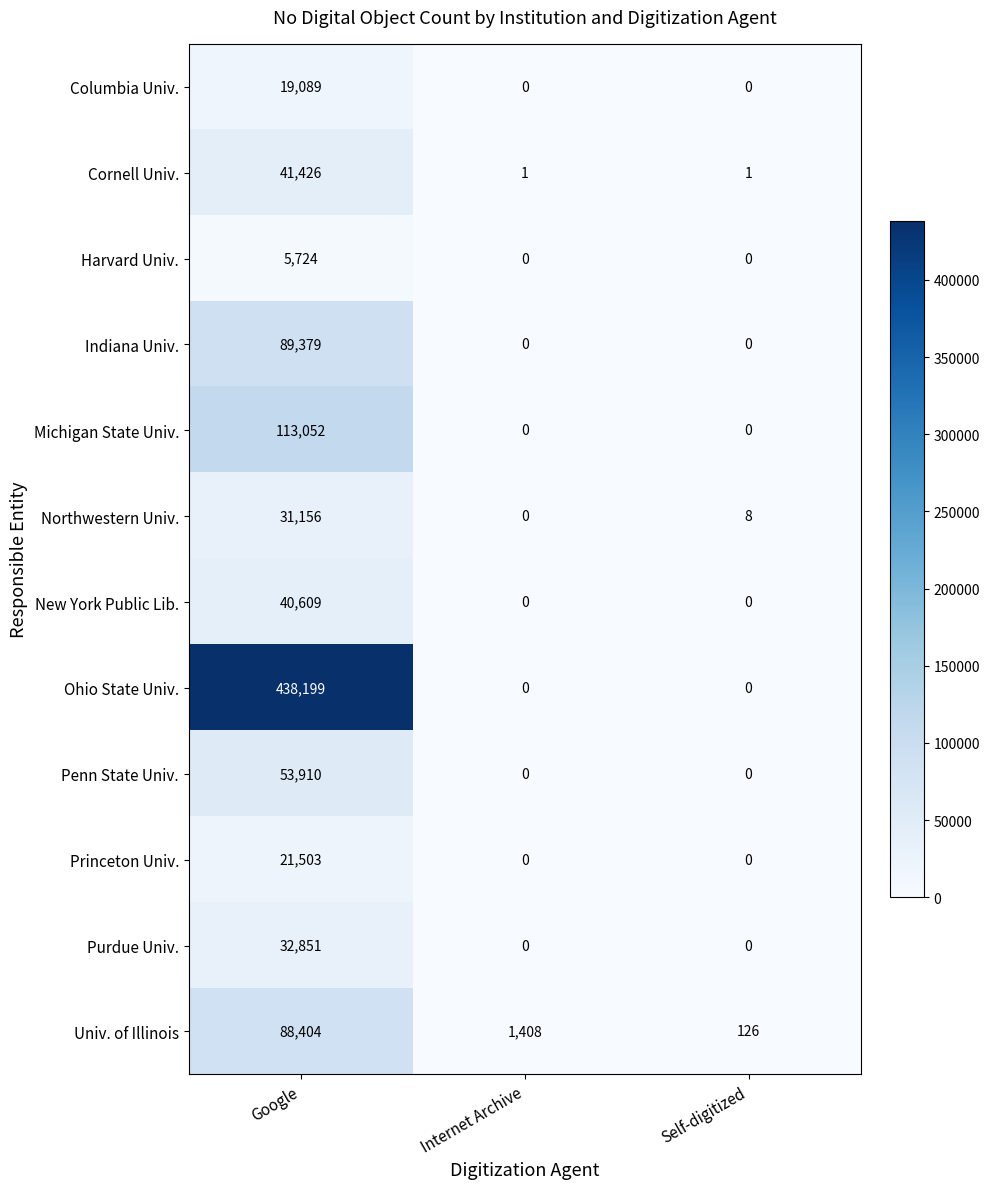

Rank the series by their maximum value, from lowest to highest.

Harvard Univ., Columbia Univ., Princeton Univ., Northwestern Univ., Purdue Univ., New York Public Lib., Cornell Univ., Penn State Univ., Univ. of Illinois, Indiana Univ., Michigan State Univ., Ohio State Univ.